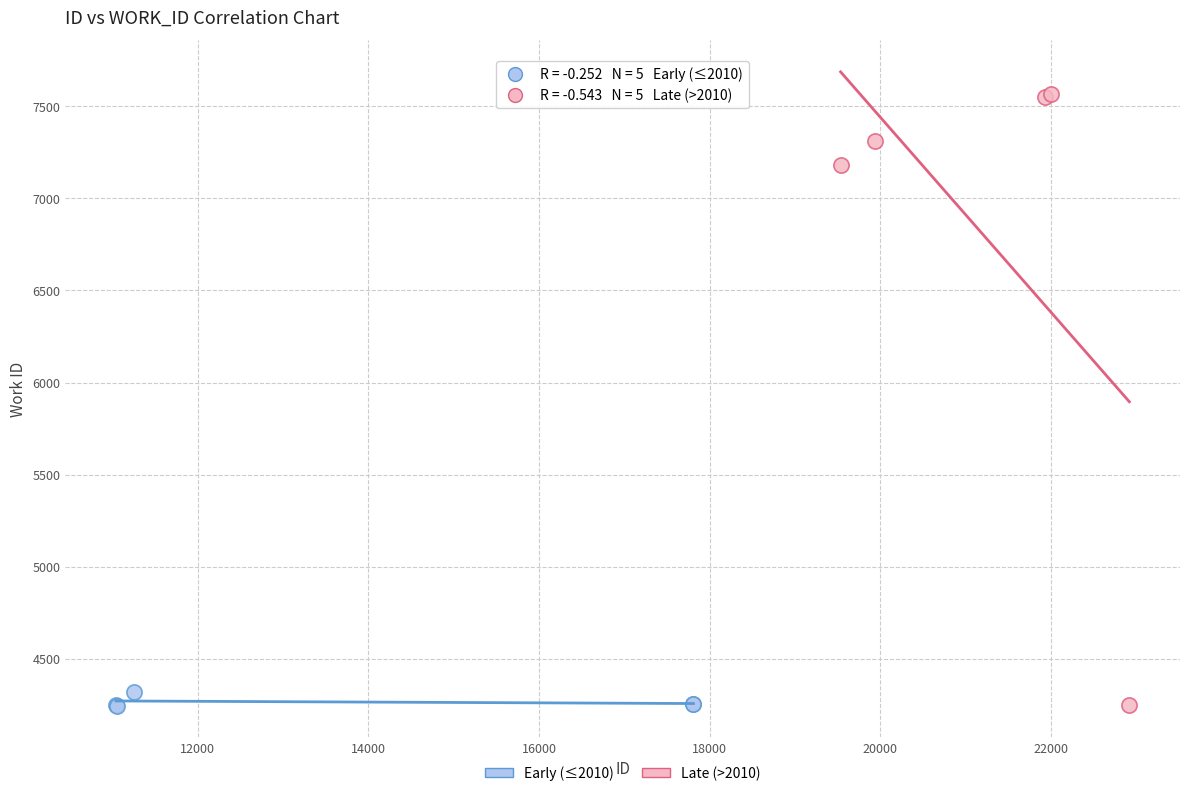

What are all the series names shown in the legend?

Early (≤2010), Late (>2010)